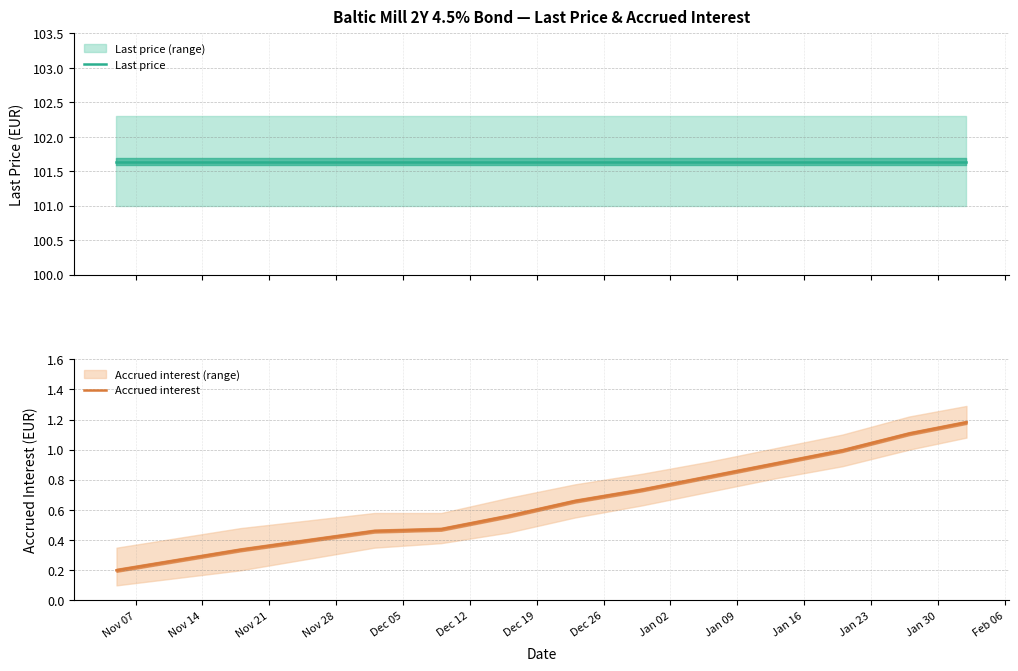

True or false: Accrued interest and Last price cross at least once.

False